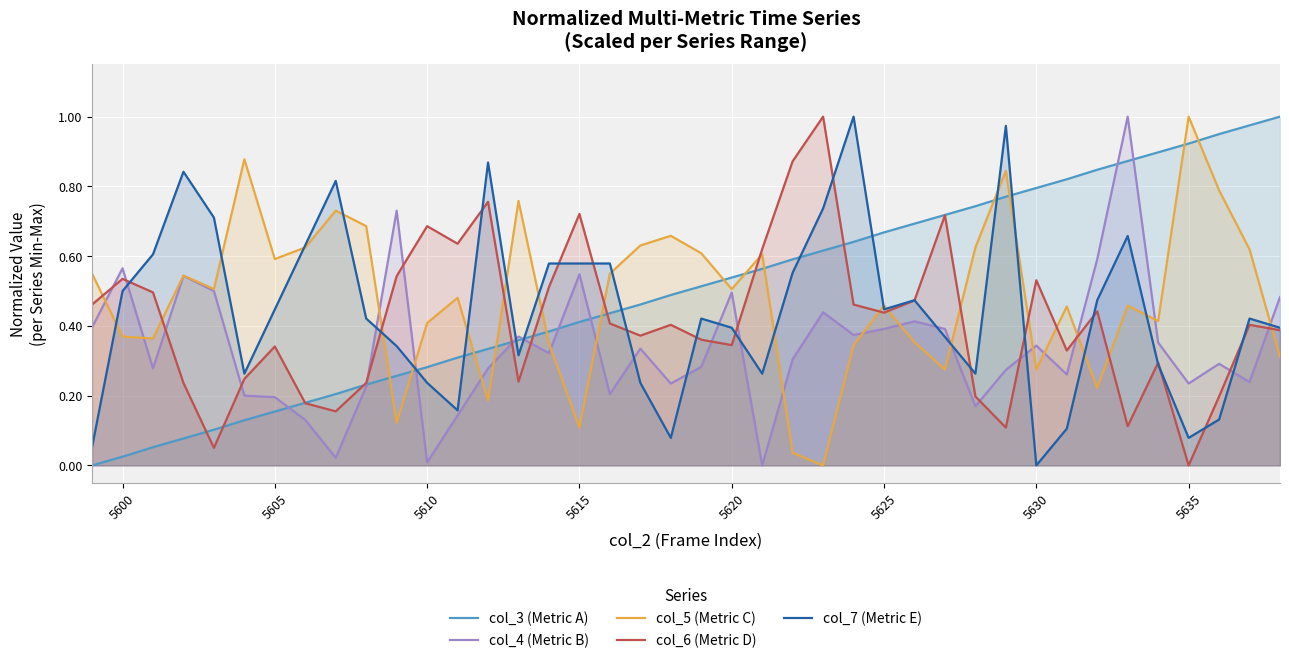

What is the value of the col_4 (Metric B) point at the 30th from the left?

0.2